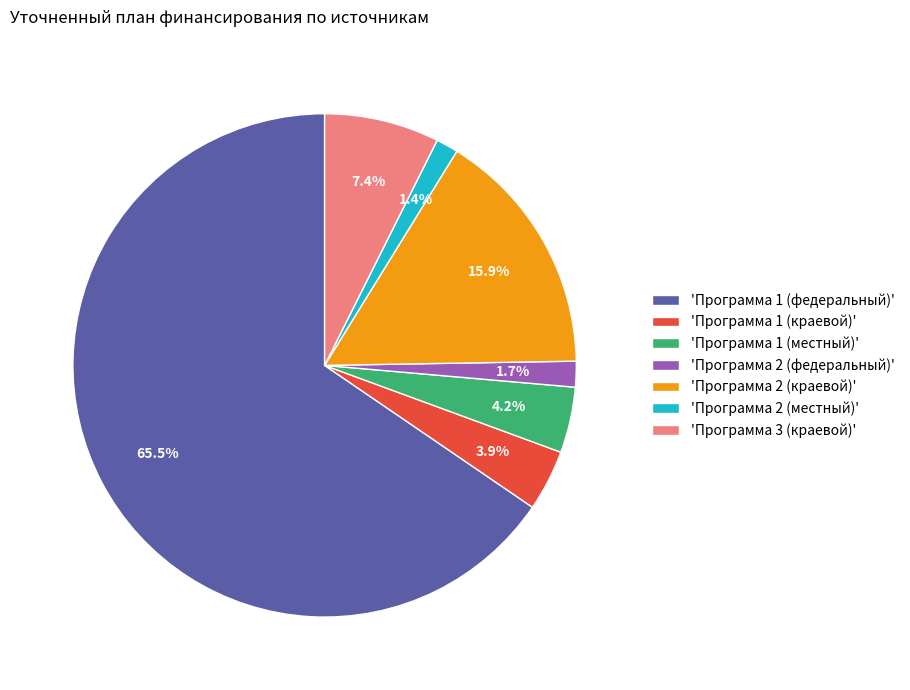

Which slice is the largest?

'Программа 1 (федеральный)'